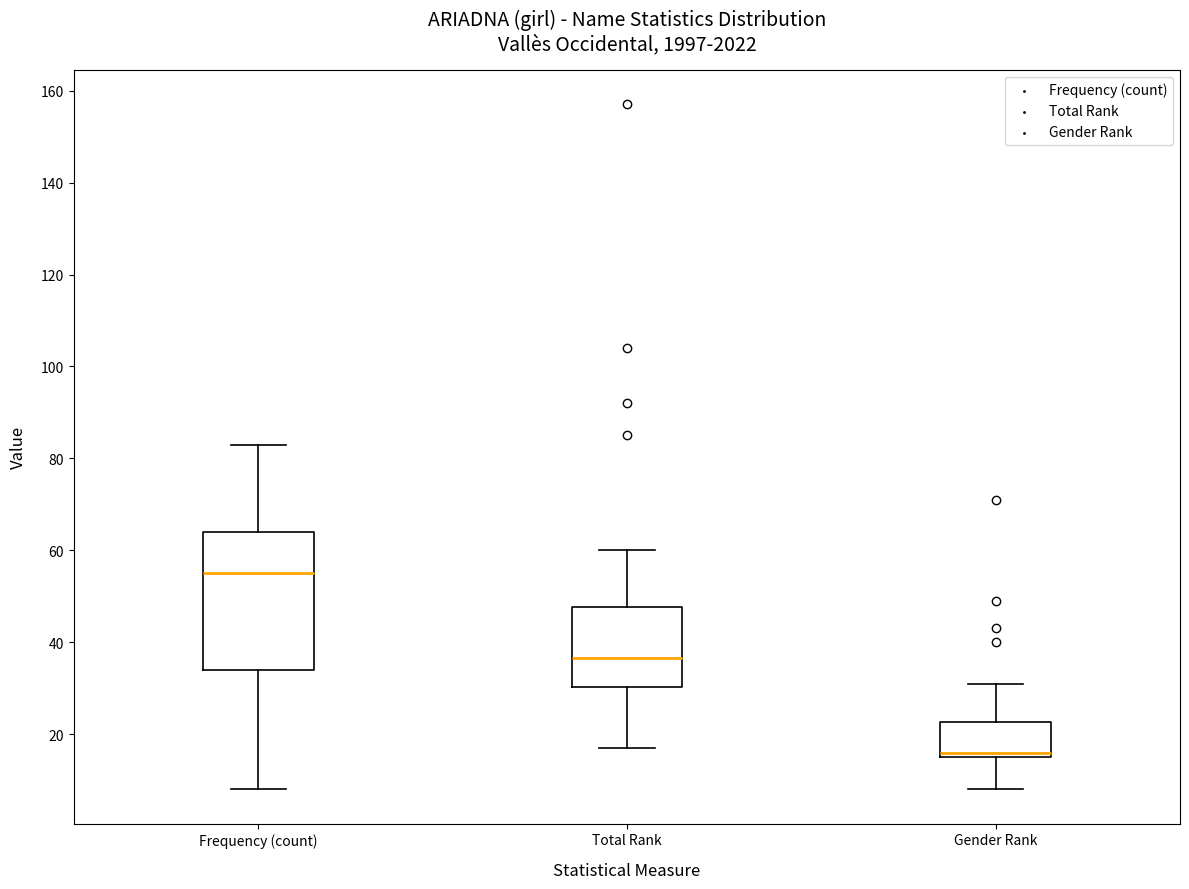

Where does the upper whisker of the box for Total Rank end on the y-axis? The values are not printed on the chart, so give them approximately, as read against the axis.

60